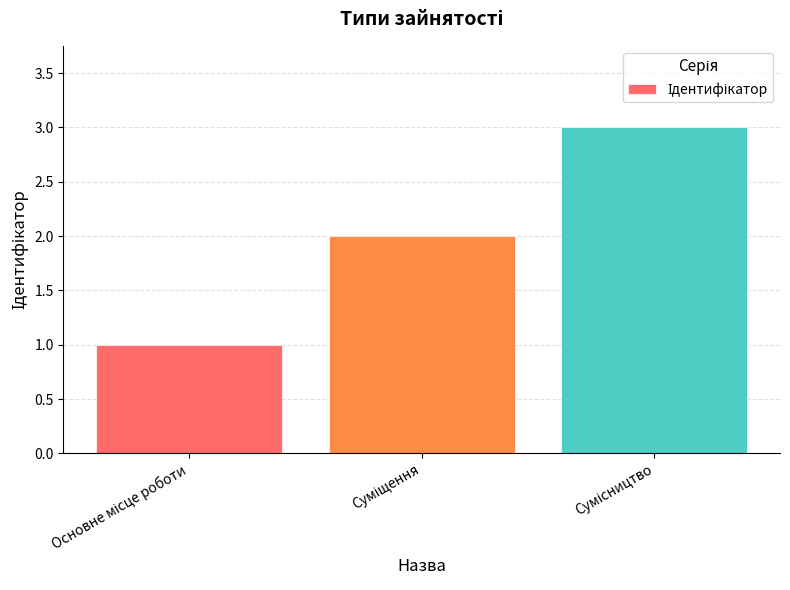

What is the maximum value shown in the chart?

3